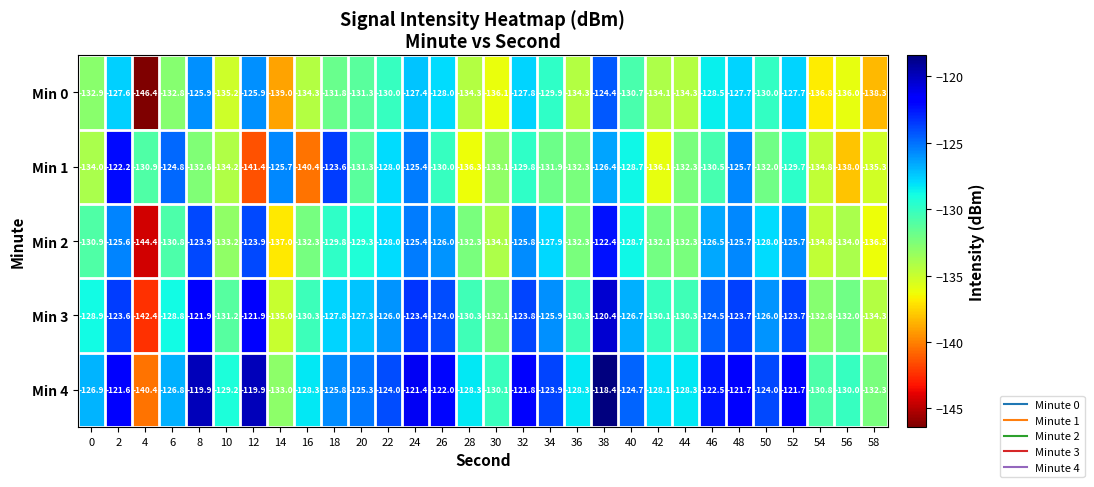

Between 16 and 30, which series saw the biggest shift?

Min 1